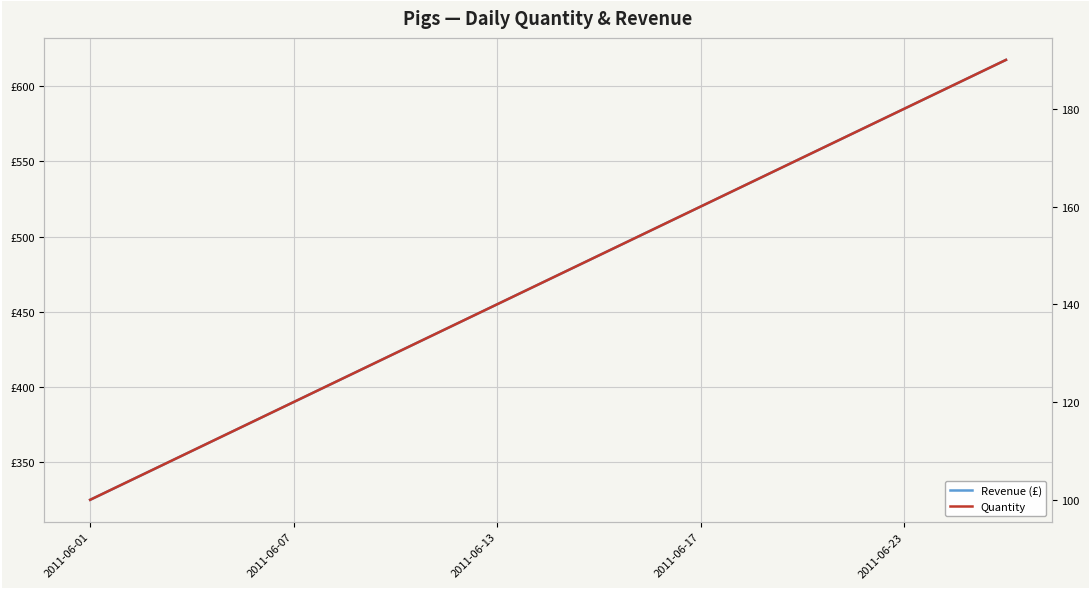

Reading left to right, what are all the values shown in this chart?

Revenue (£): 325.0	341.2	357.5	373.8	390.0	406.2	422.5	438.8	455.0	471.2	487.5	503.8	520.0	536.2	552.5	568.8	585.0	601.2	617.5
Quantity: 100.0	105.0	110.0	115.0	120.0	125.0	130.0	135.0	140.0	145.0	150.0	155.0	160.0	165.0	170.0	175.0	180.0	185.0	190.0